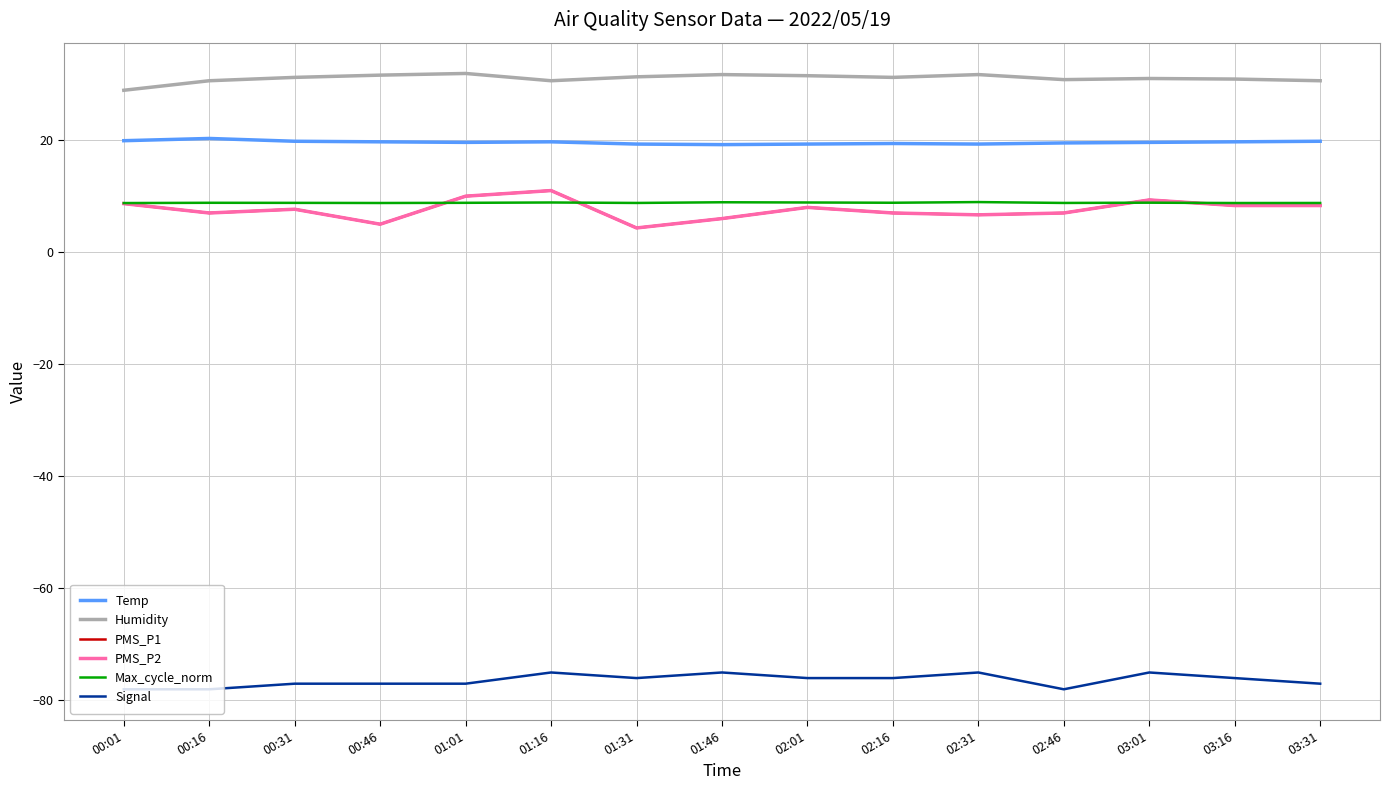

Does the chart display data point markers on the line(s)?

No